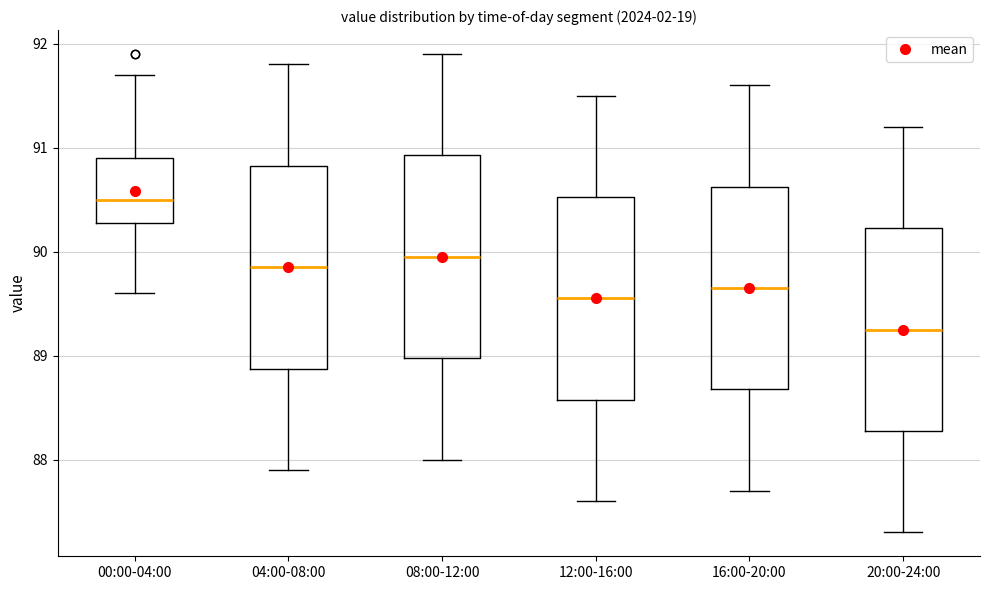

Where does the median line of the box for 04:00-08:00 sit on the y-axis? The values are not printed on the chart, so give them approximately, as read against the axis.

89.9